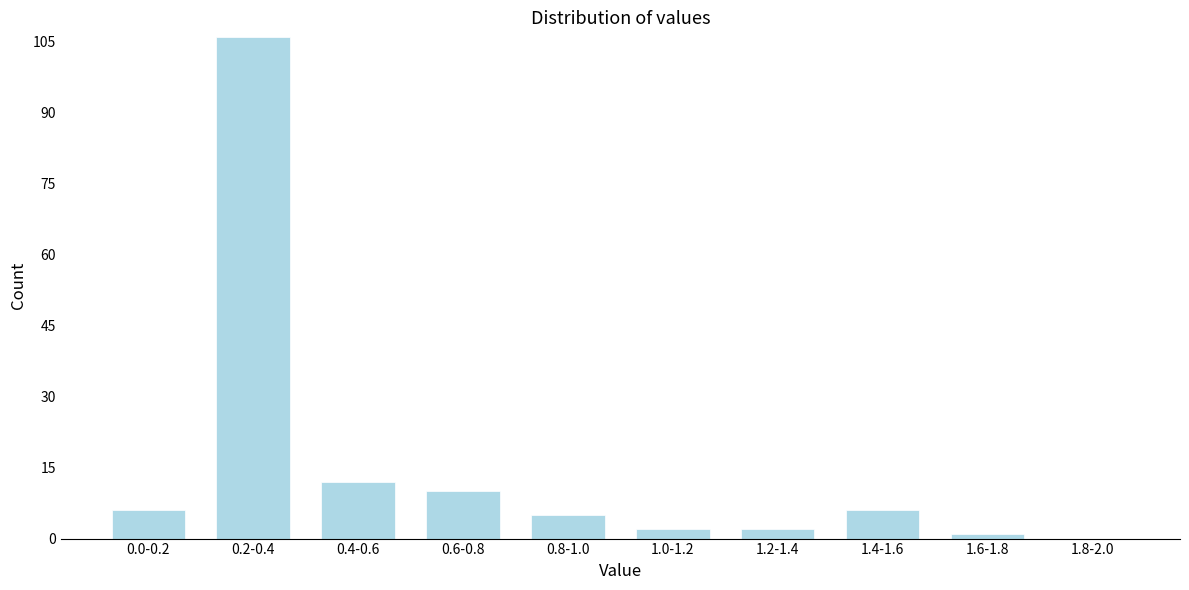

Reading right to left, what are all the values shown in this chart?

1.8-2.0=0	1.6-1.8=1	1.4-1.6=6	1.2-1.4=2	1.0-1.2=2	0.8-1.0=5	0.6-0.8=10	0.4-0.6=12	0.2-0.4=106	0.0-0.2=6